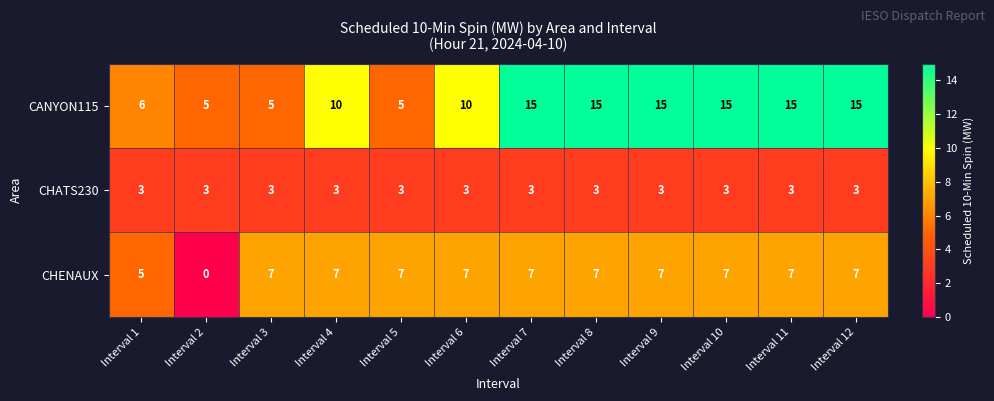

What is the lowest value of the CANYON115 series?

5